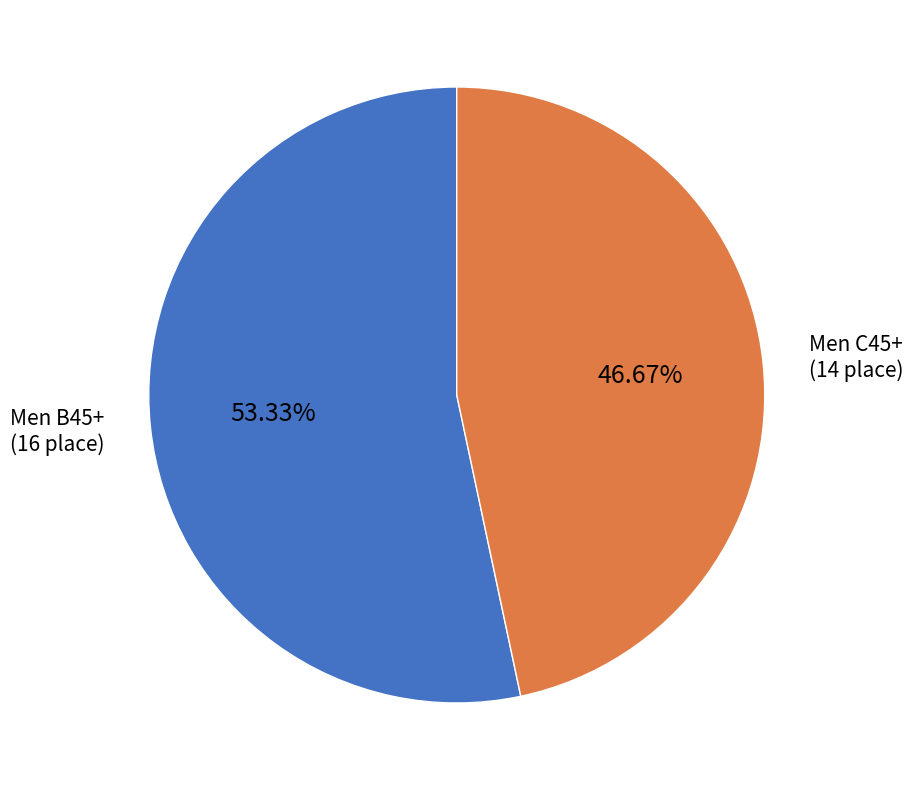

To the nearest percent, what is the combined percentage of Men B45+ and Men C45+?

100%